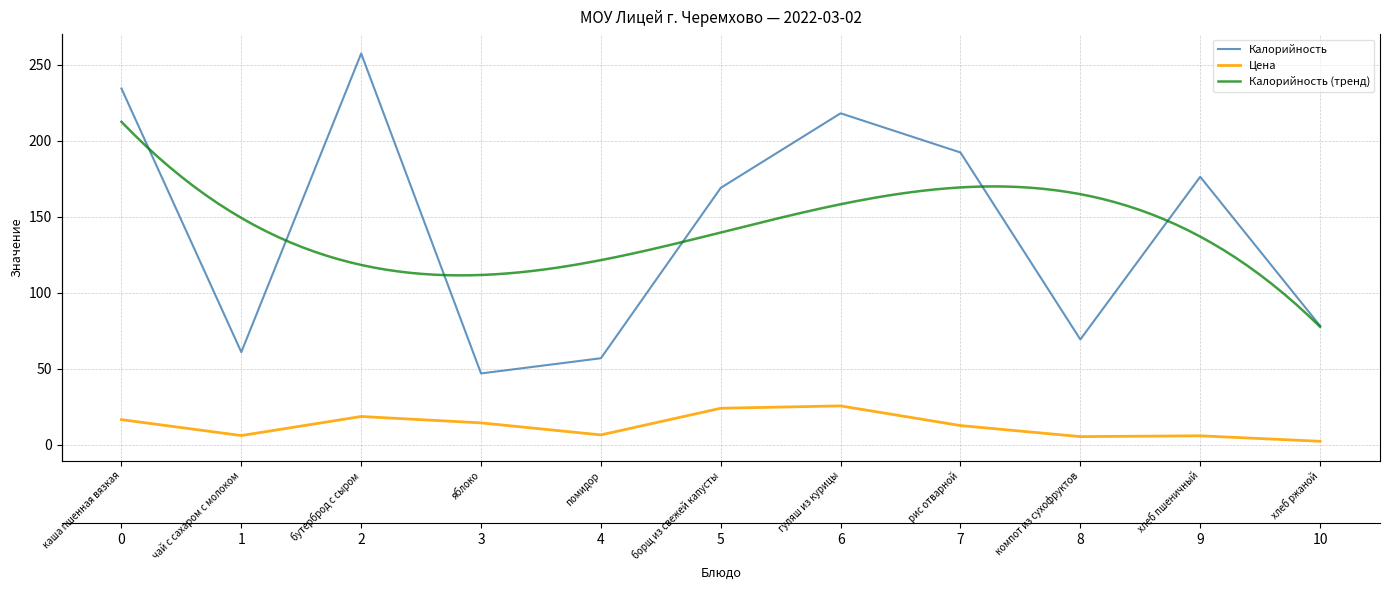

At which label does Калорийность reach its minimum?

яблоко